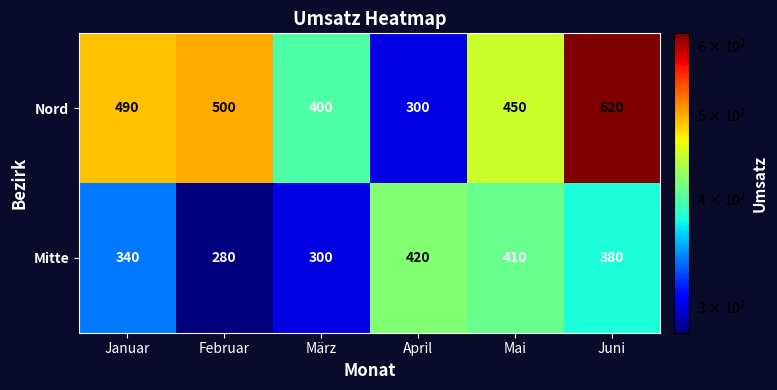

What is the maximum value shown in the chart?

620